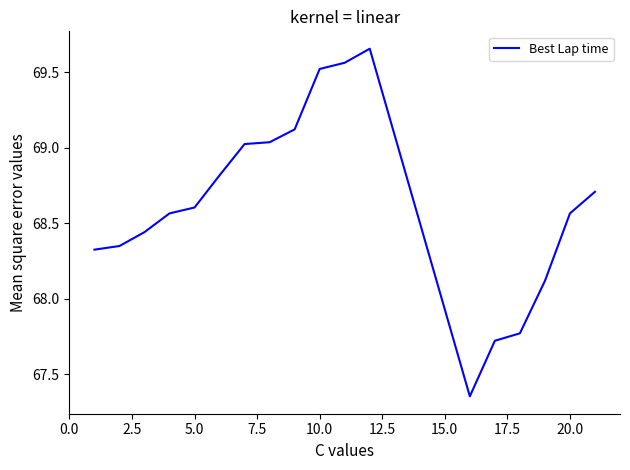

What is the difference between the maximum and minimum values?

2.3